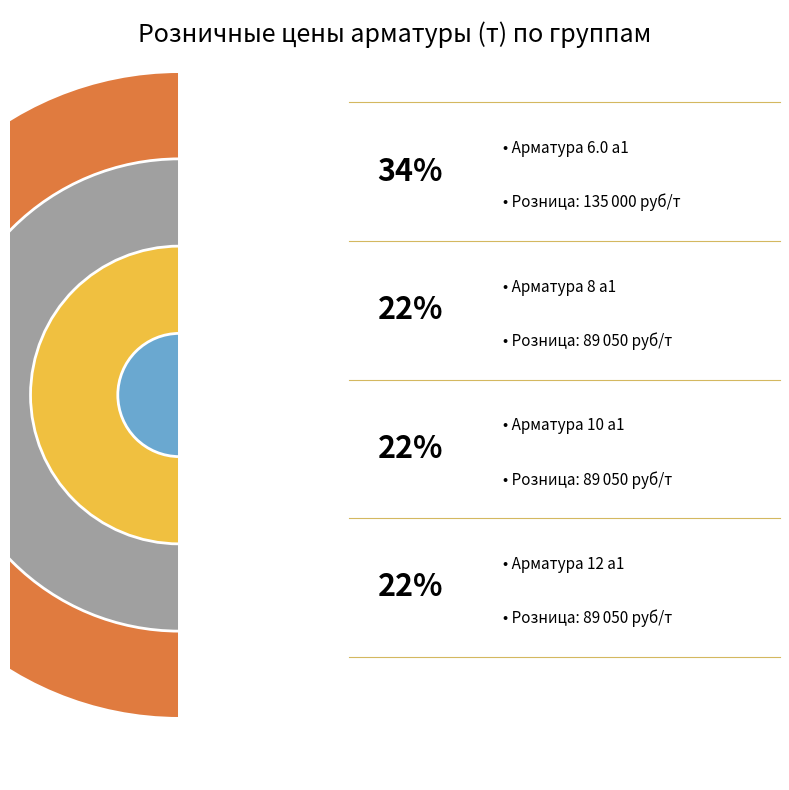

Between Арматура 12 а1 and Арматура 6.0 а1, which is larger?

Арматура 6.0 а1